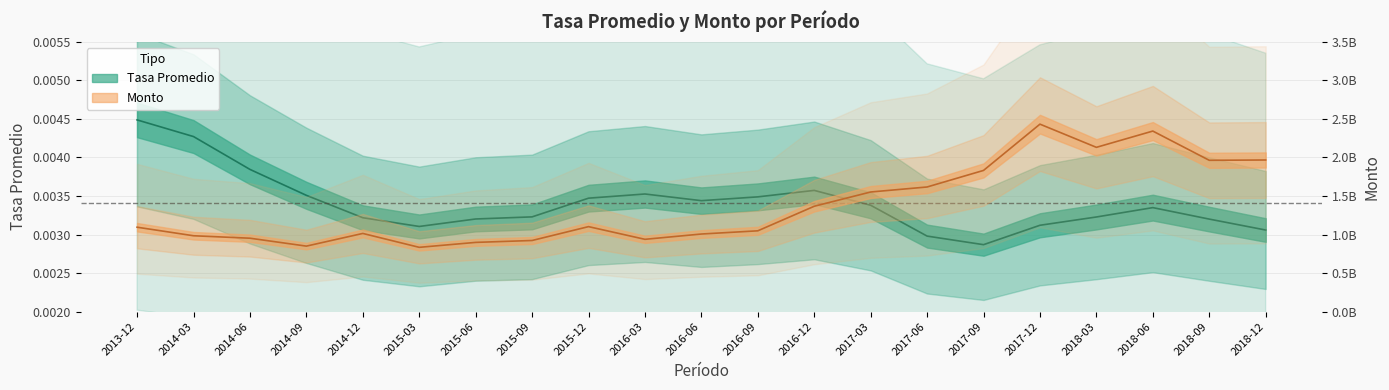

Where is the first local maximum for Monto?

2014-12